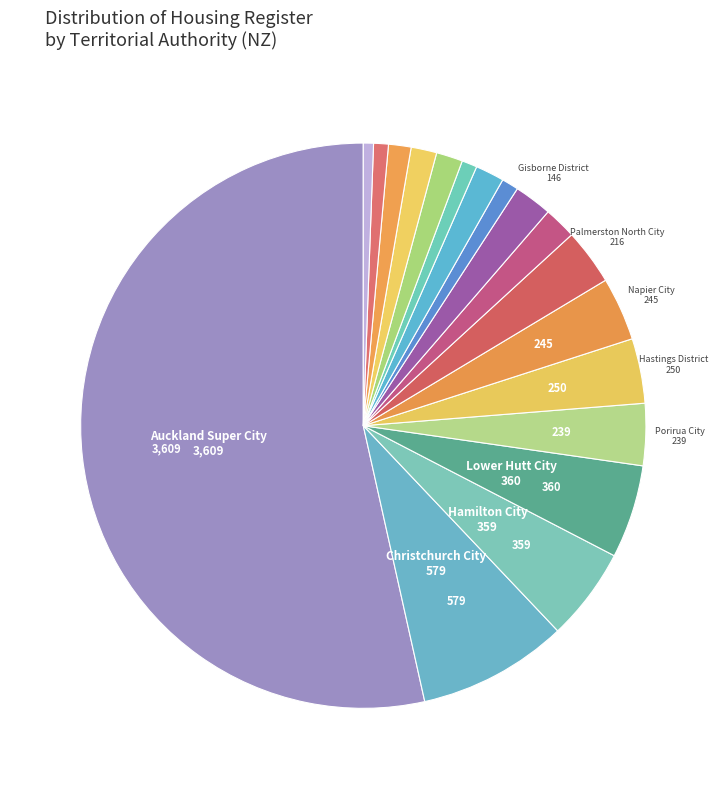

Count the number of slices in the pie.

18